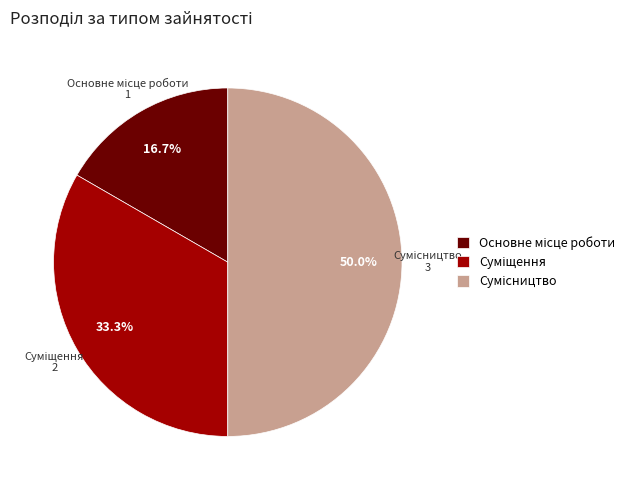

Is there a majority slice in this chart?

No